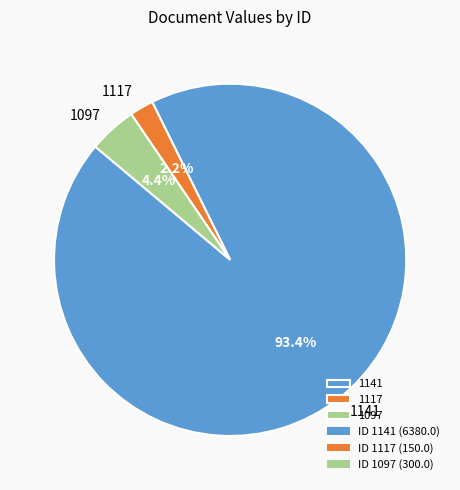

How many slices are in this pie chart?

3